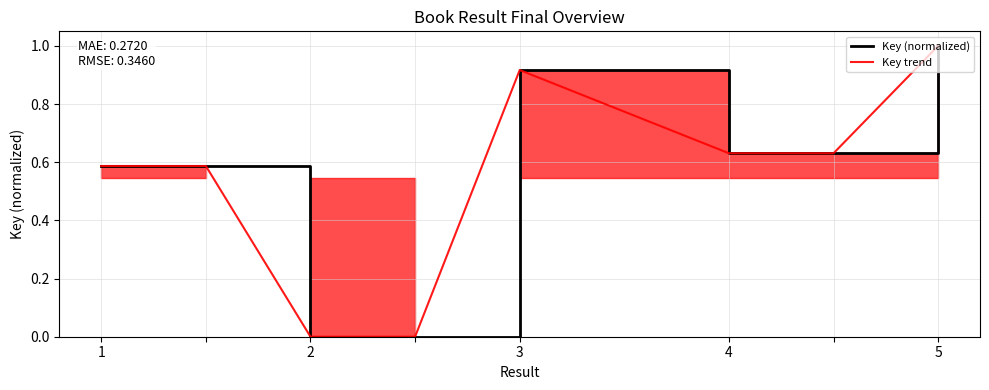

What is the value of the Key trend point at the 7th from the left?

0.6